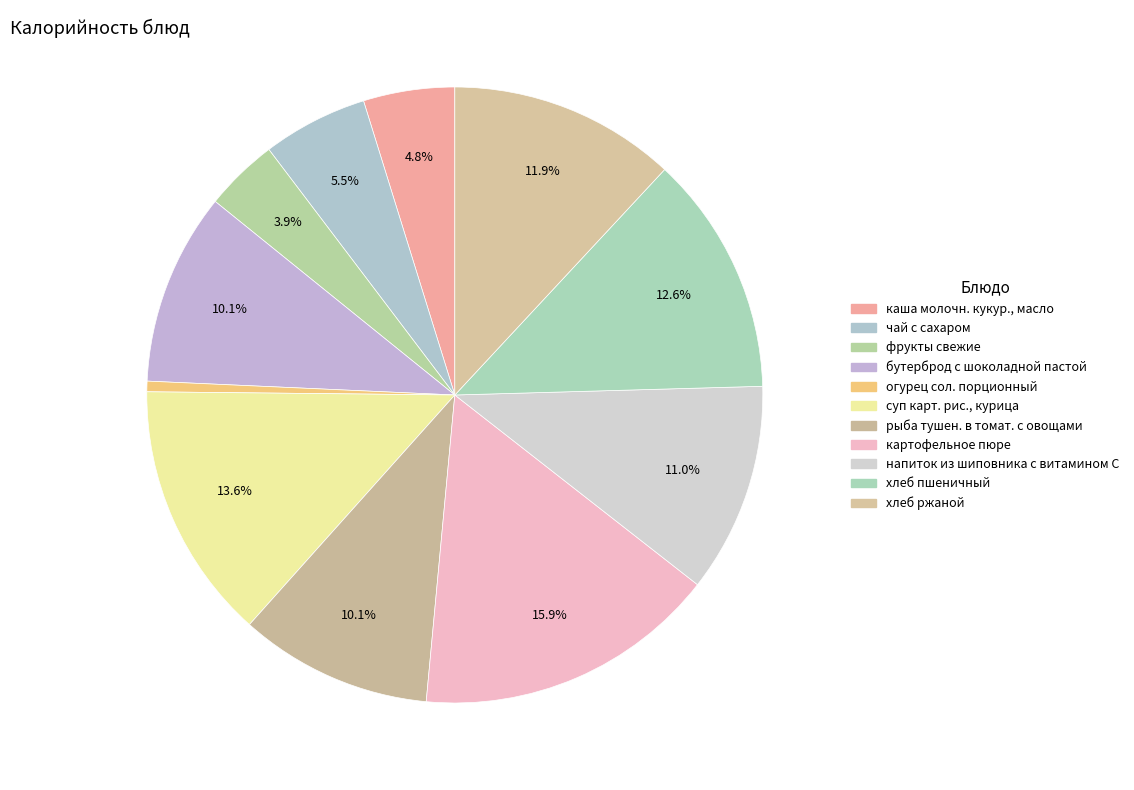

What portion of the pie excludes суп карт. рис., курица?

86.4%